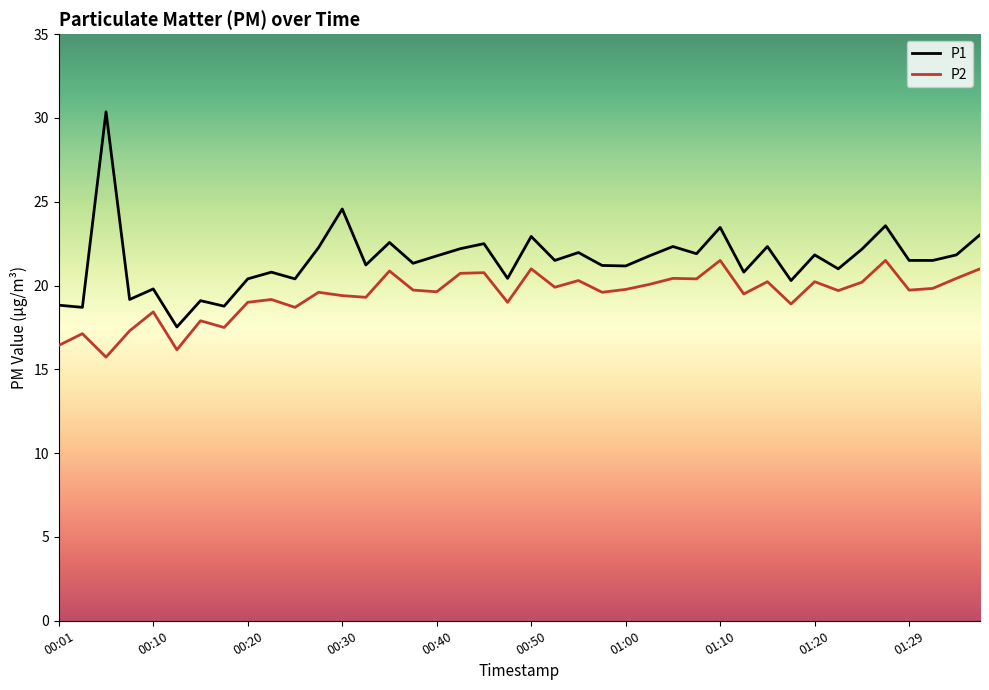

What is the difference between the maximum and minimum values in the P2 series?

5.8